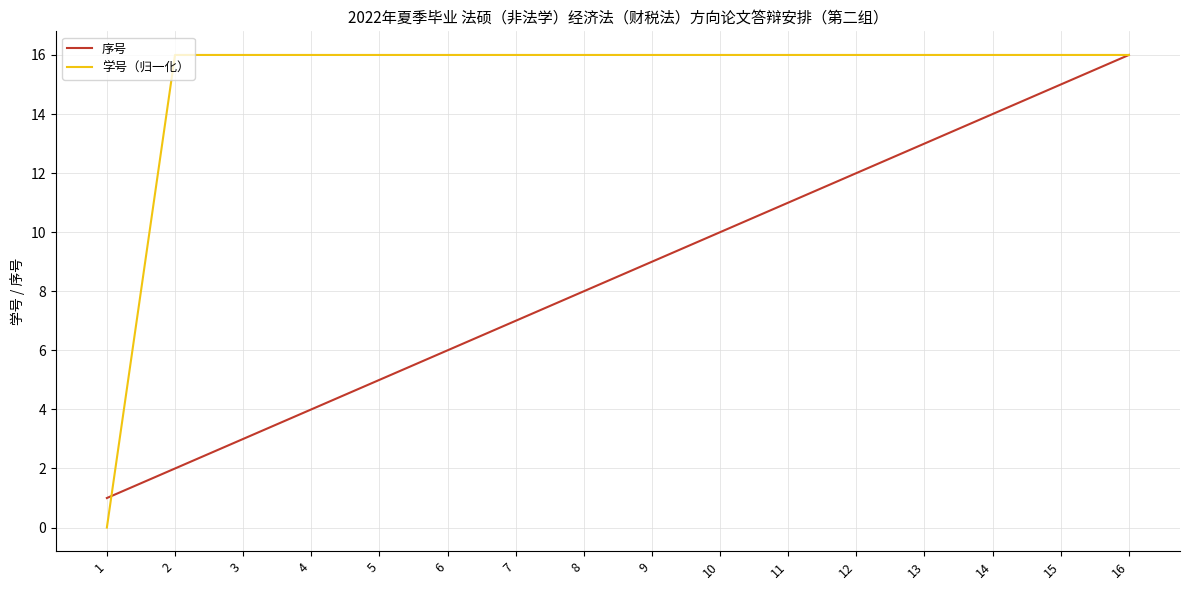

Where does the 学号（归一化） series first go above 15?

2